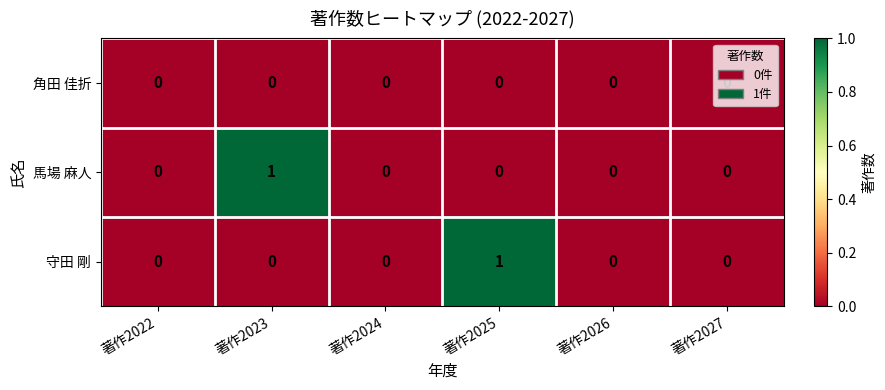

Which series changed the most between 著作2025 and 著作2026?

守田 剛